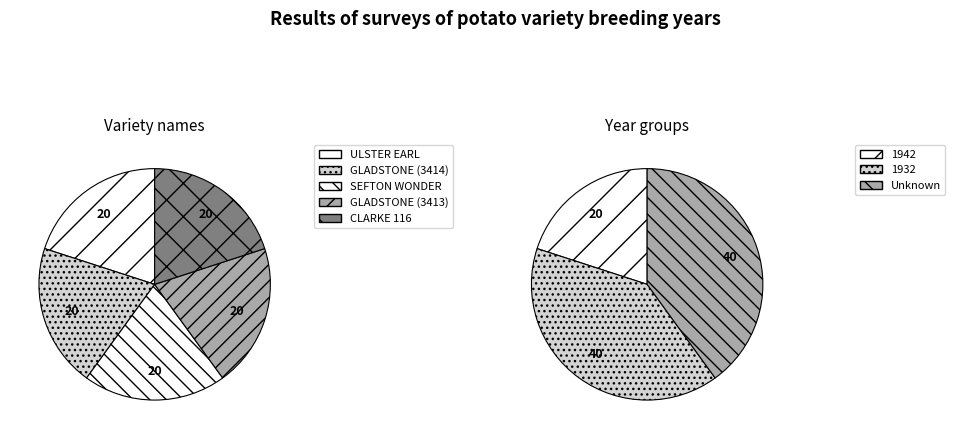

To the nearest percent, what is the average slice percentage?

20%